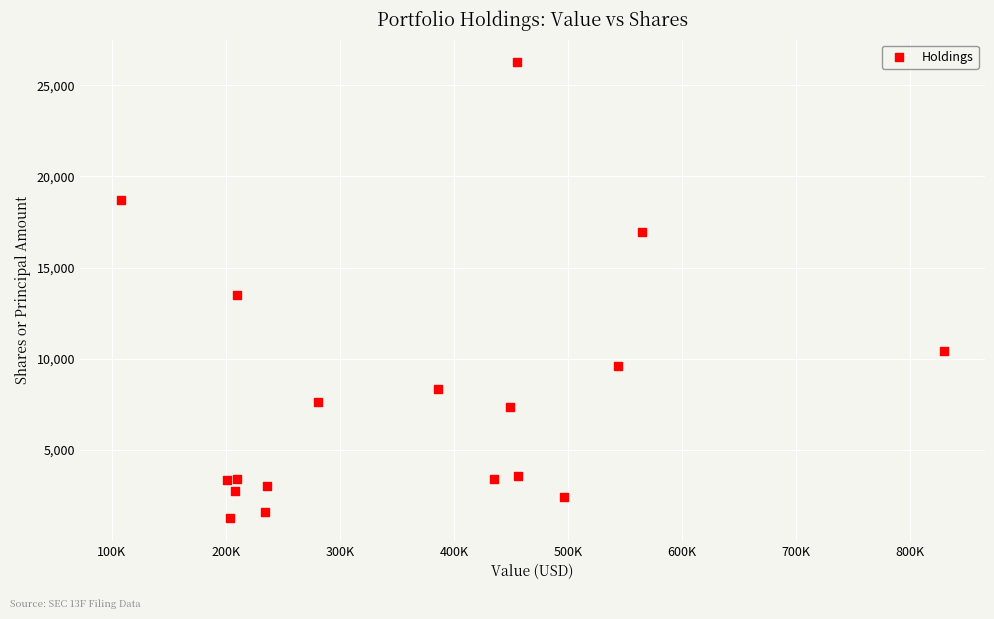

What is the range of X values (max minus min)?

722000